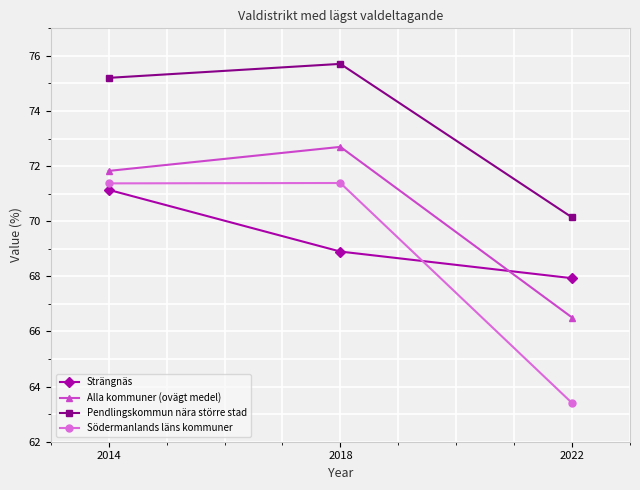

What is the total value across all series at 2018?

288.7